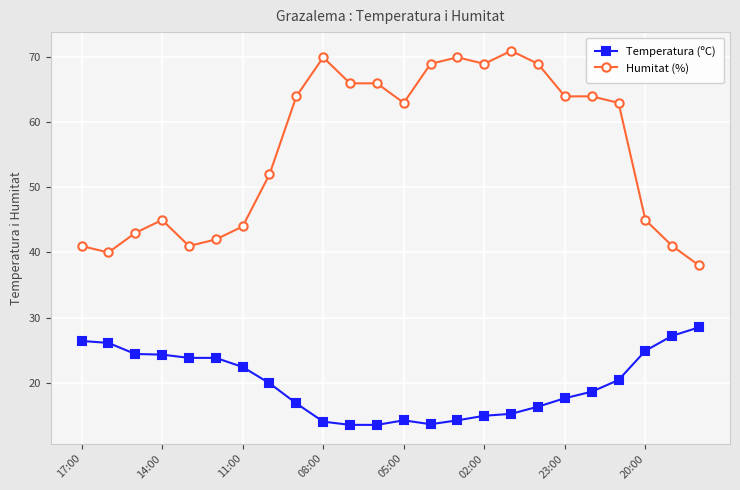

True or false: Temperatura (ºC) and Humitat (%) cross at least once.

False